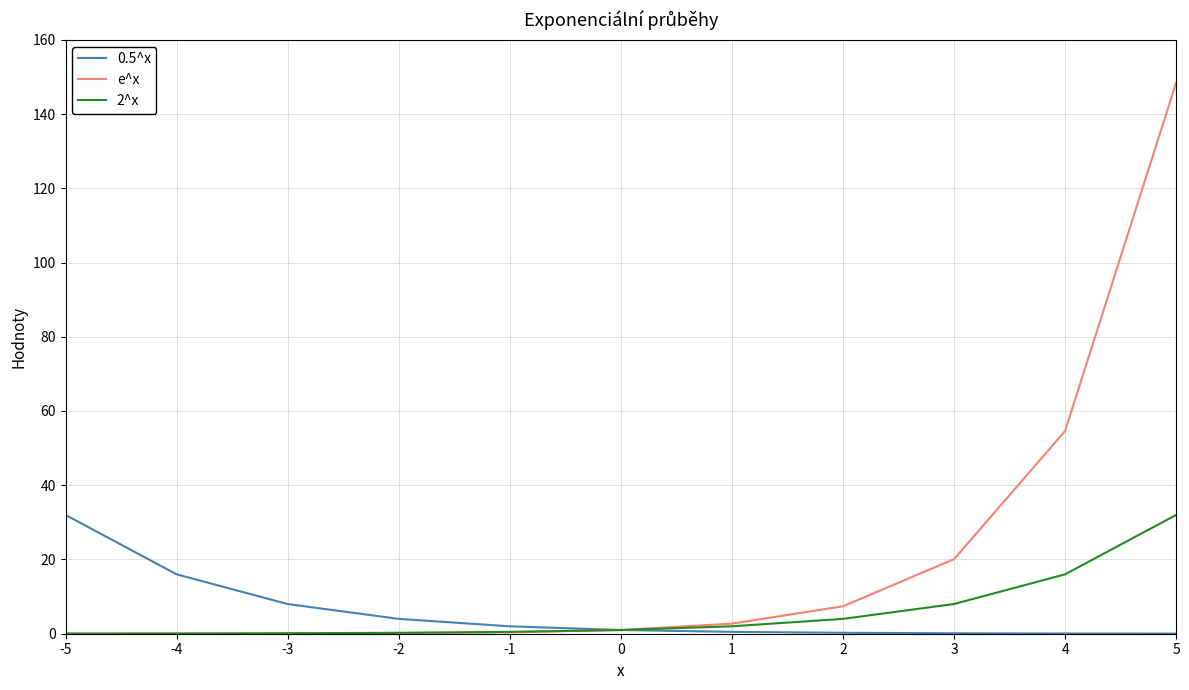

True or false: 0.5^x has a value of 0.1 at 3.

True